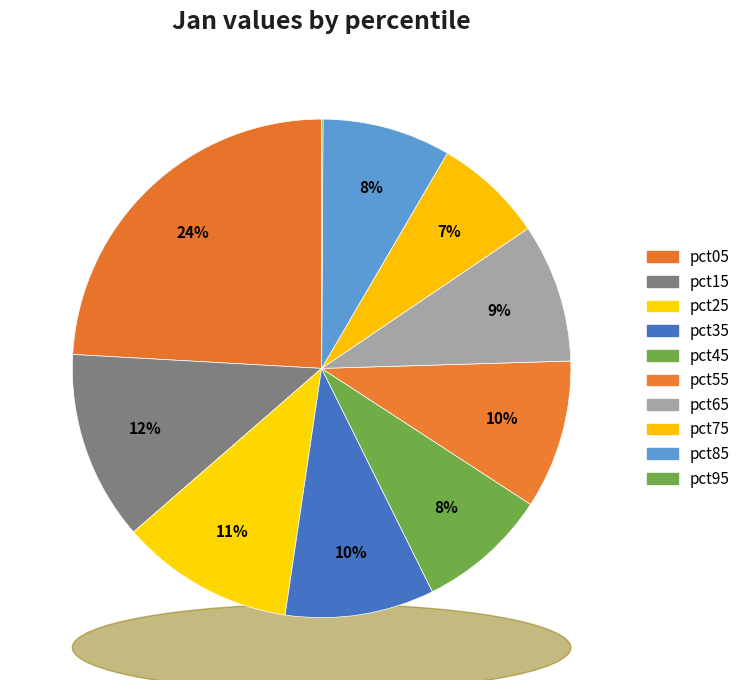

What percentage is the pct05 slice, to the nearest percent?

24%